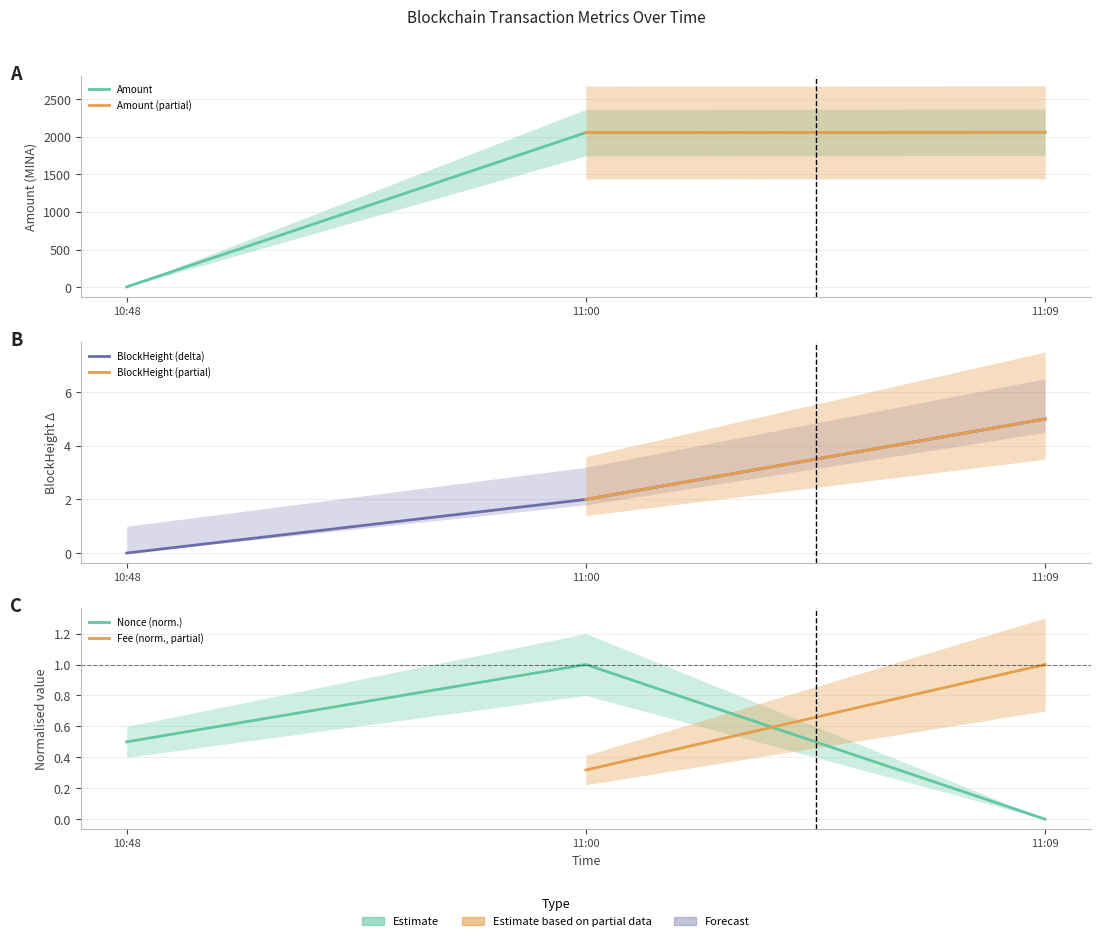

What is the label of the 2nd point from the left?

11:00